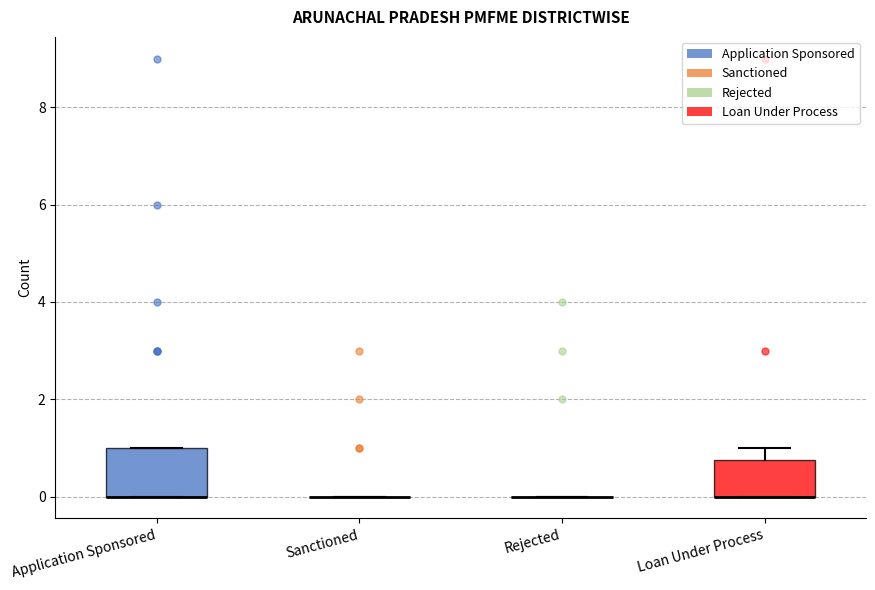

Reading left to right, transcribe this box plot: for each box, give where its median line is, the range the box spans, and where its two whiskers end, as read against the y-axis. The values are not printed on the chart, so give them approximately, as read against the axis.

Application Sponsored: median 0.0 (drawn on the box's lower edge), box 0.0 to 1.0, whiskers 0.0 to 1.0
Sanctioned: box collapsed to a line at 0.0, whiskers 0.0 to 0.0
Rejected: box collapsed to a line at 0.0, whiskers 0.0 to 0.0
Loan Under Process: median 0.0 (drawn on the box's lower edge), box 0.0 to 0.8, whiskers 0.0 to 1.0